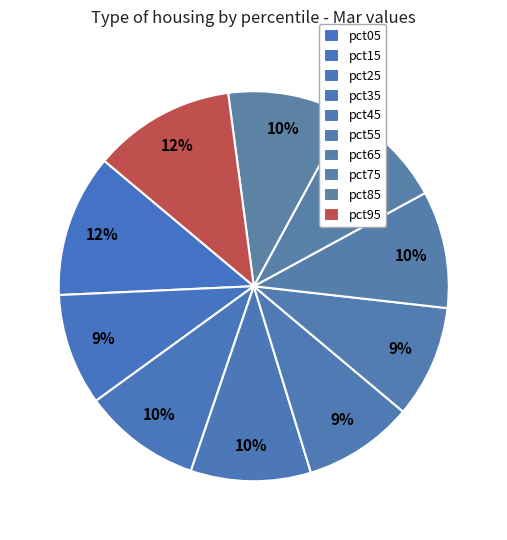

What percentage is the pct65 slice, to the nearest percent?

10%